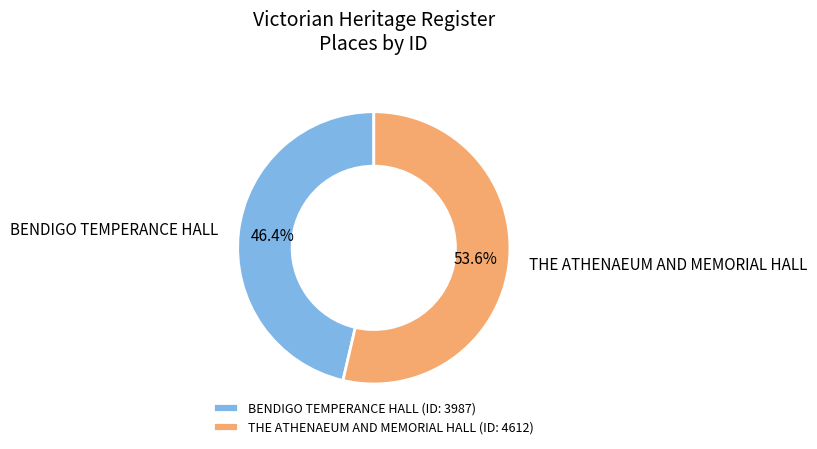

To the nearest percent, what portion does BENDIGO TEMPERANCE HALL represent?

46%